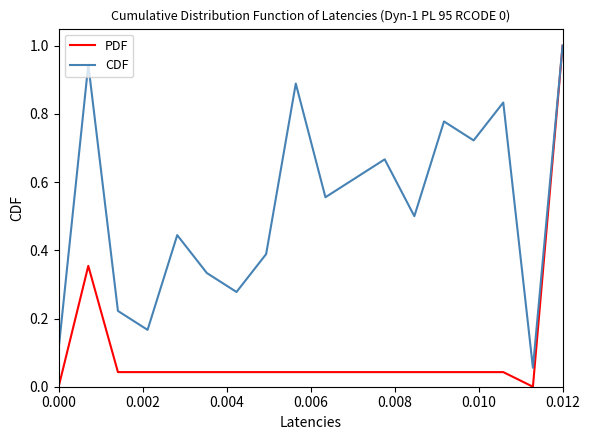

Which series has the largest total across all categories?

CDF